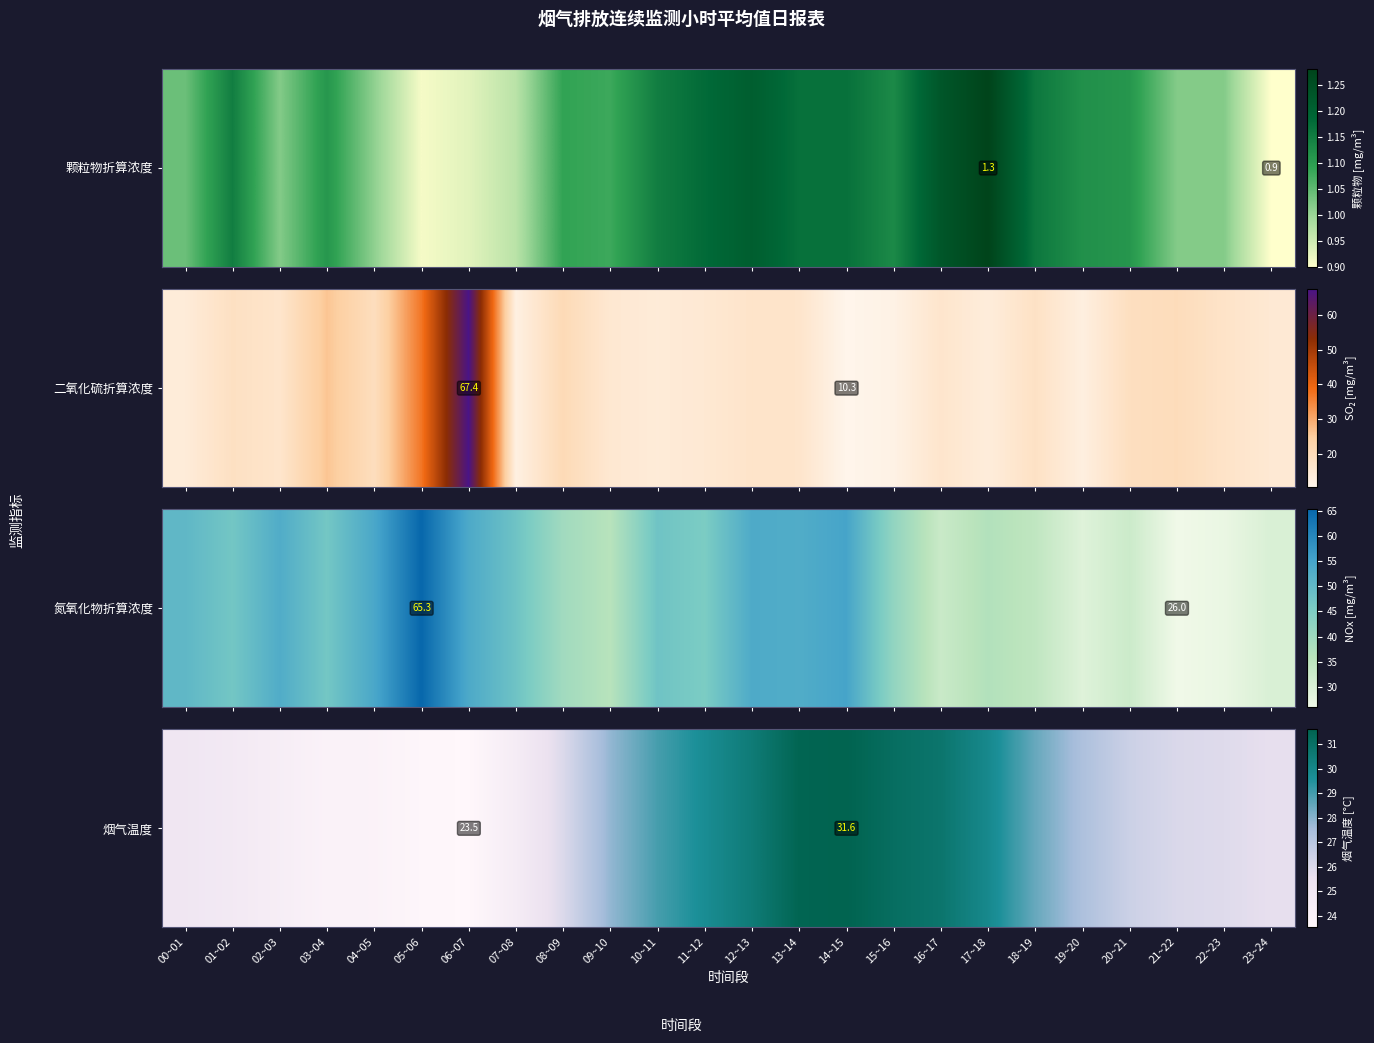

What is the change in value from 12~13 to 22~23?

-4.6